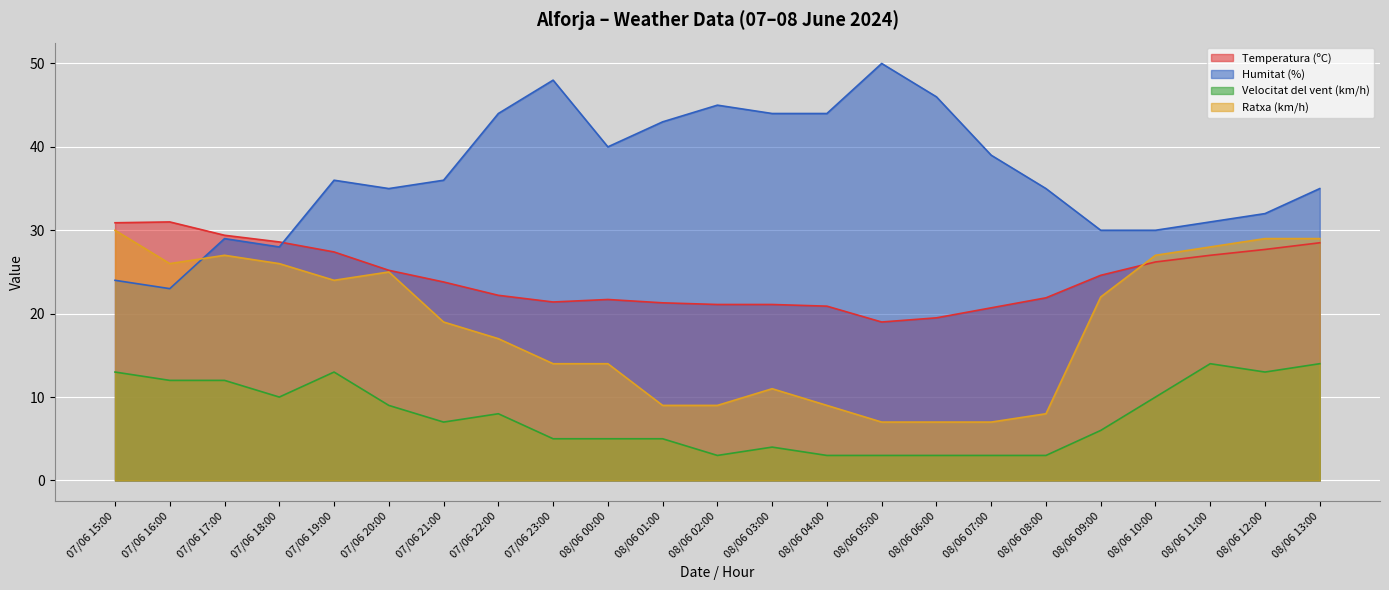

The value of Temperatura (ºC) at 07/06 18:00 is 44.9. True or false?

False